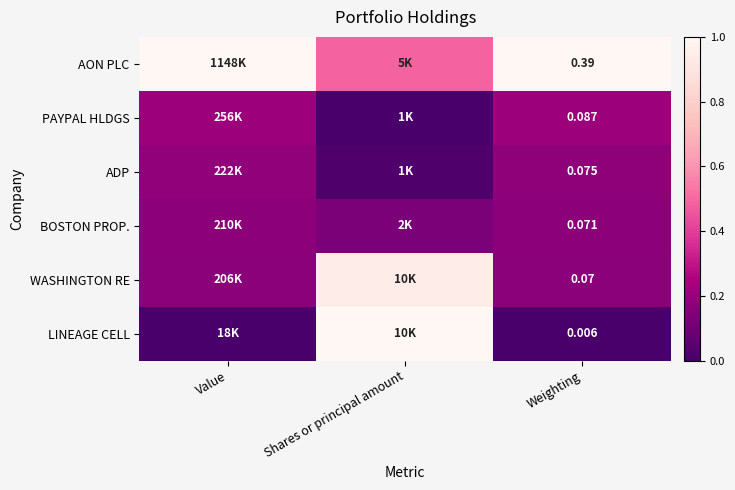

At which category does the chart reach its peak across all series?

Value